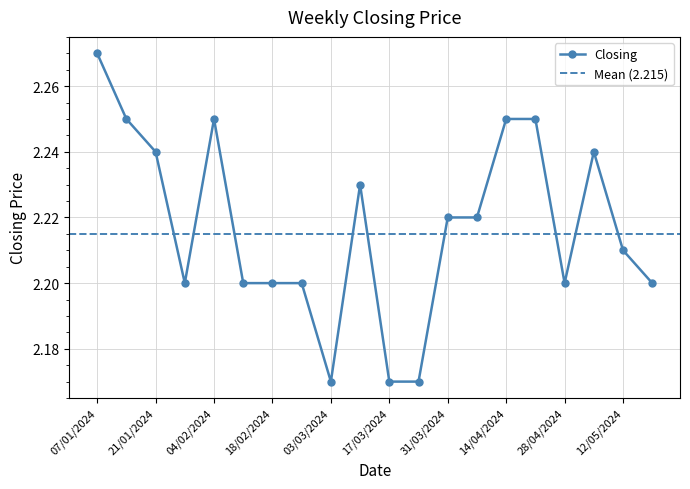

What is the value of the 6th point from the left?

2.2